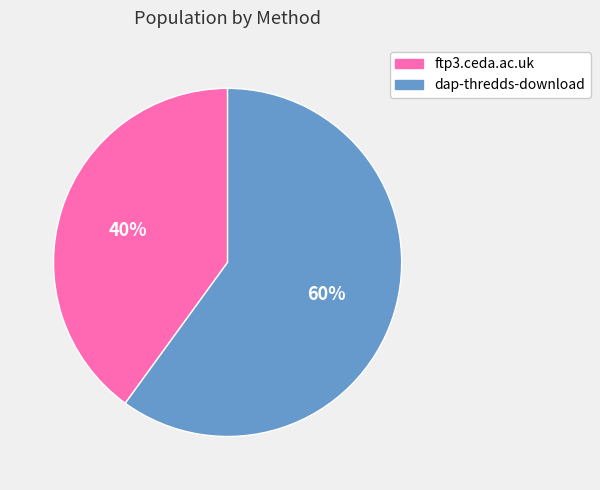

Do dap-thredds-download and ftp3.ceda.ac.uk together represent more than half of the pie?

Yes